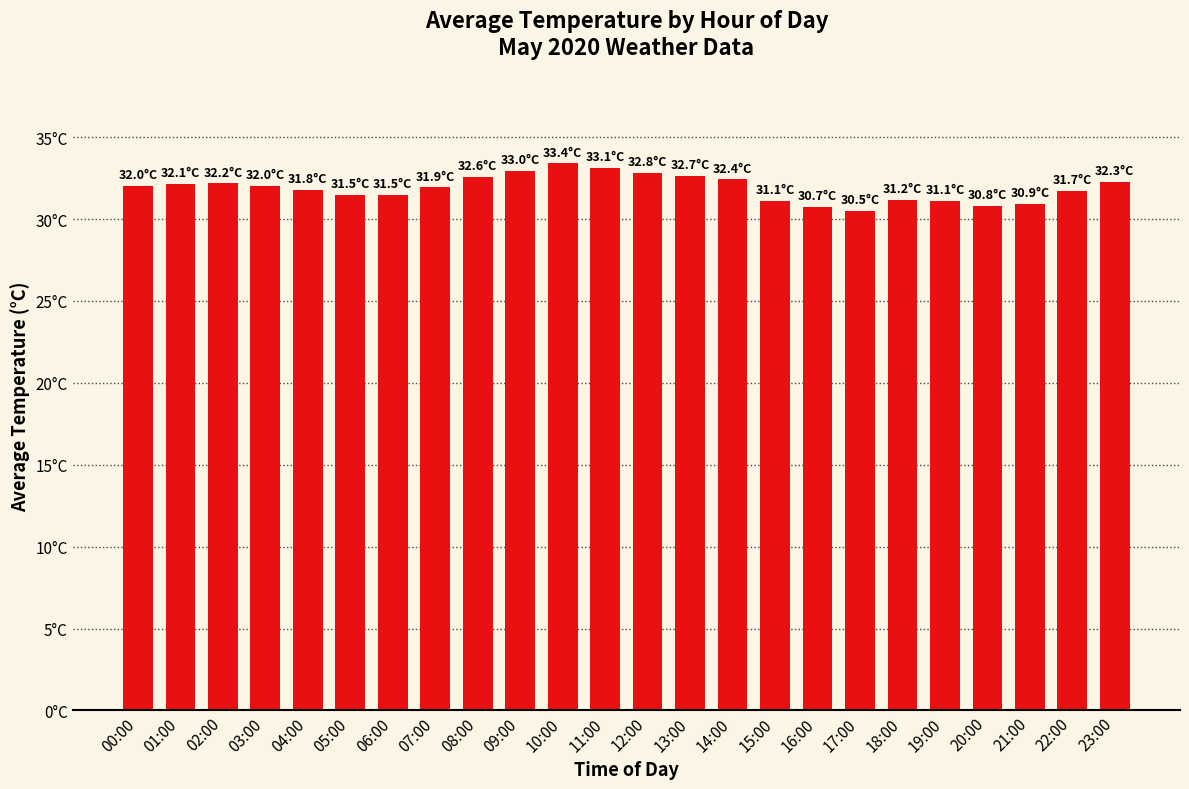

What is the average value?

31.9